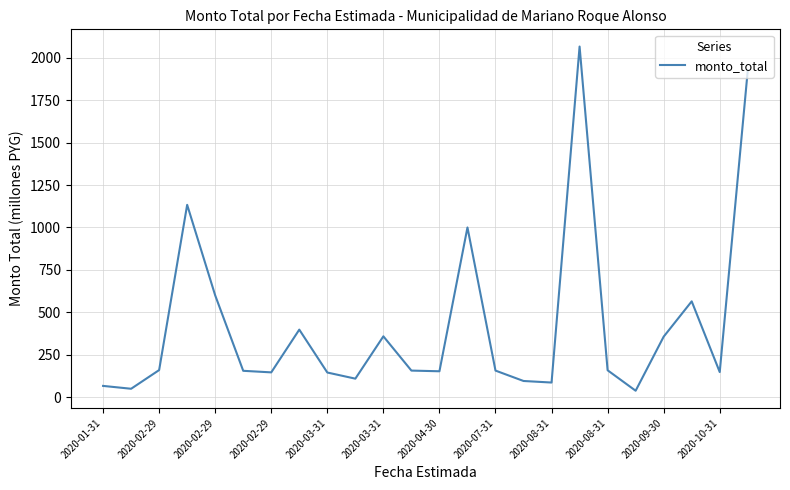

What is the greatest value displayed?

2065.5